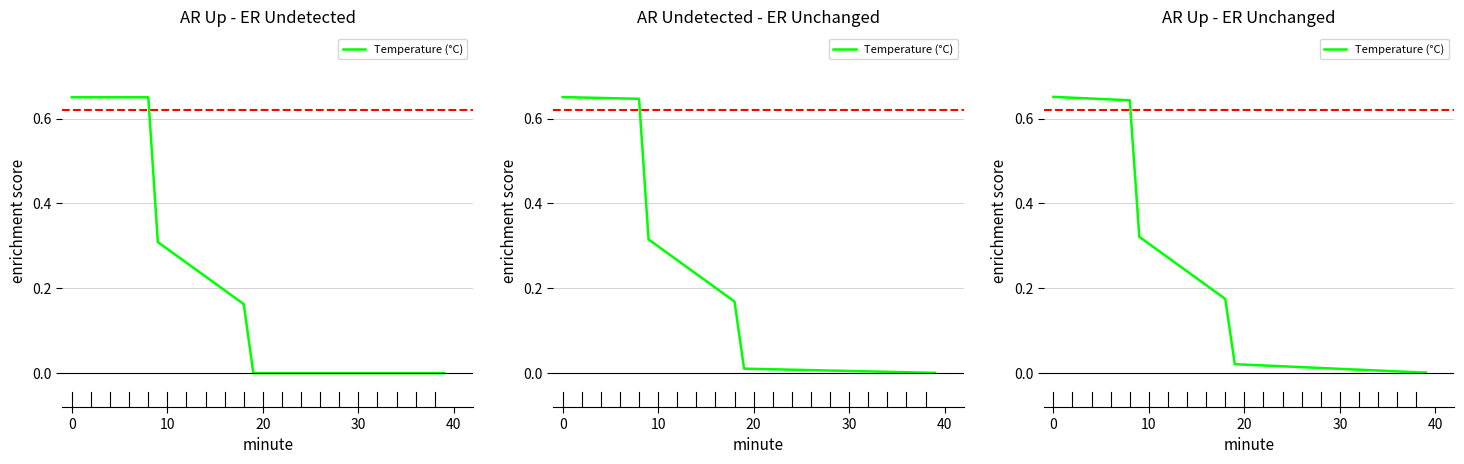

True or false: the data shows 0.0 at 28.

True